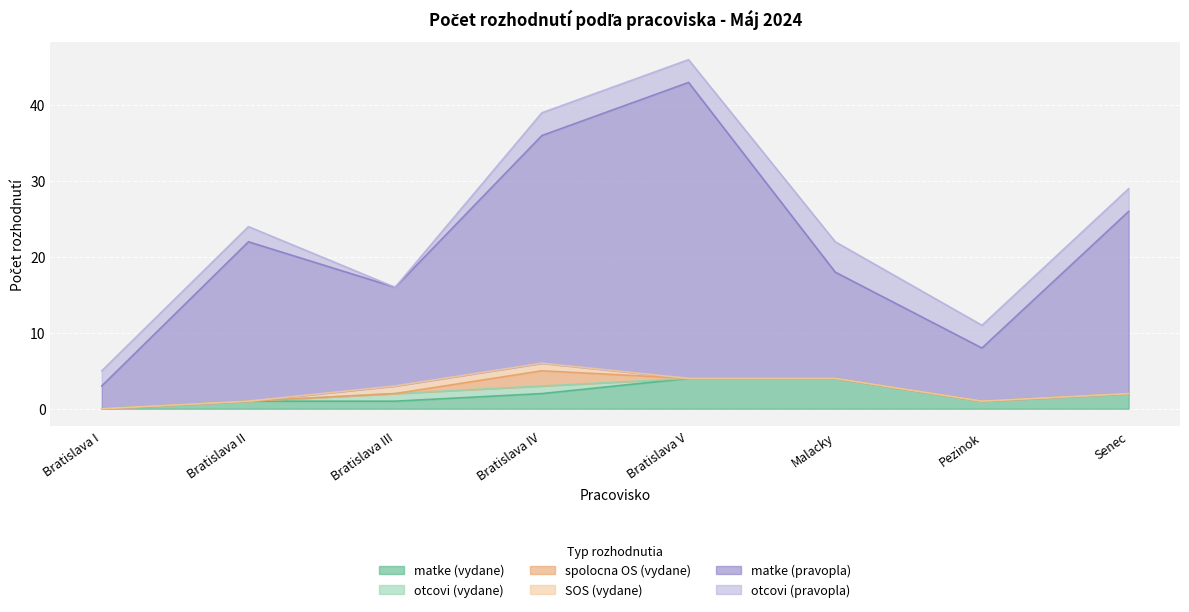

Which category has the lowest value in the matke (pravopla) series?

Bratislava I